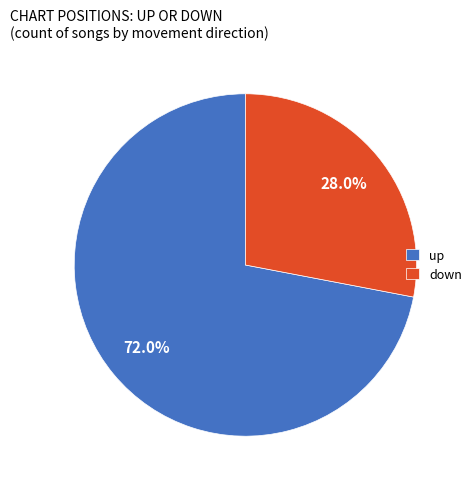

Combined, do down and up account for over 50%?

Yes